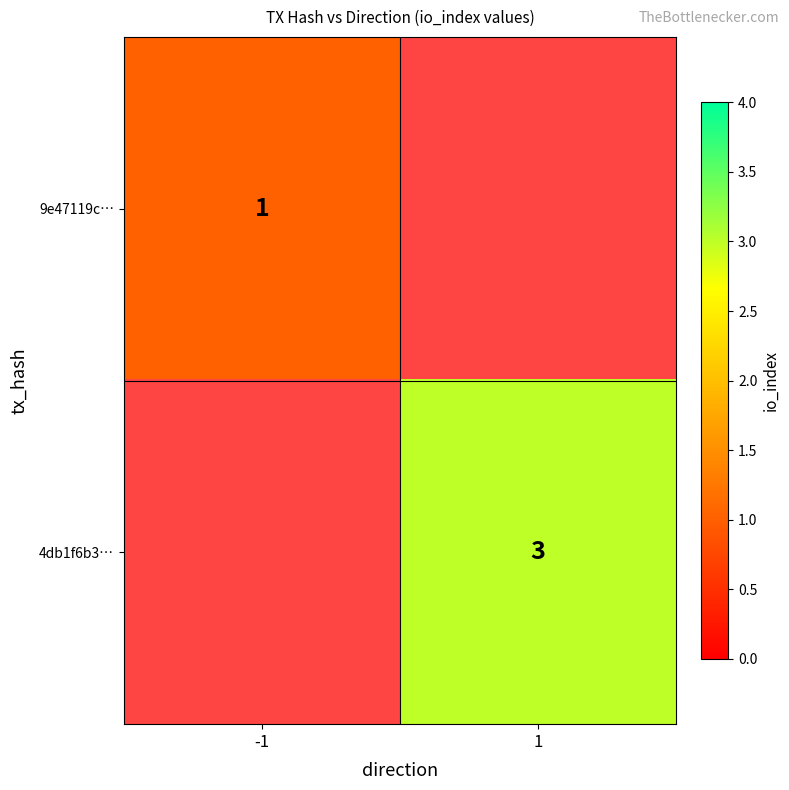

Between -1 and 1, which is larger?

1